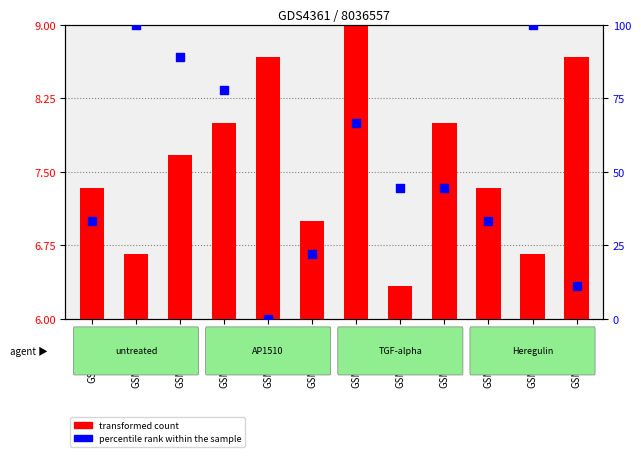

Which series has the widest spread of Y values?

percentile rank within the sample